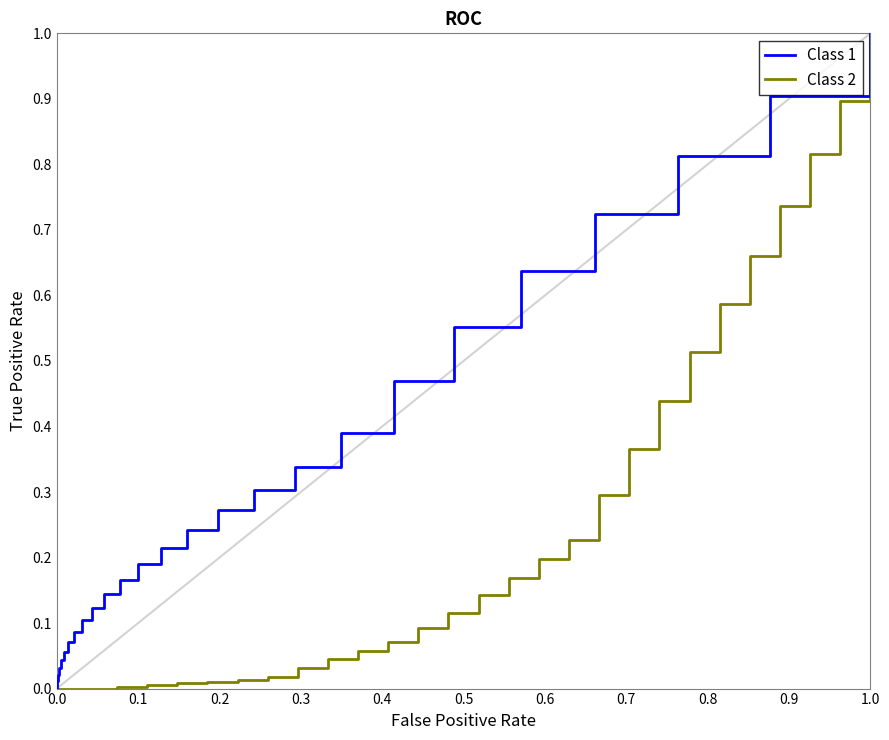

How many values in the Class 1 series exceed 0?

26